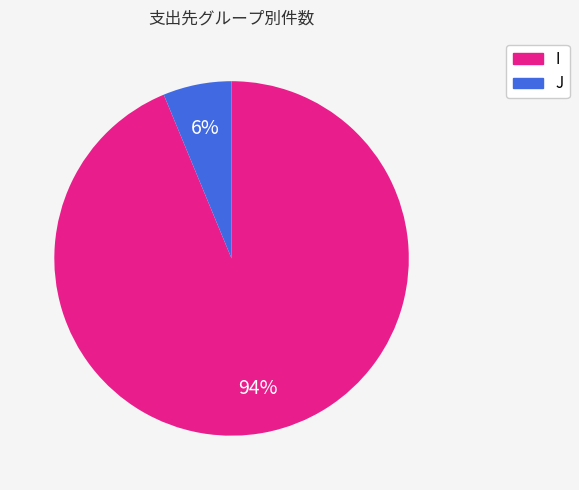

Combined, do I and J account for over 50%?

Yes